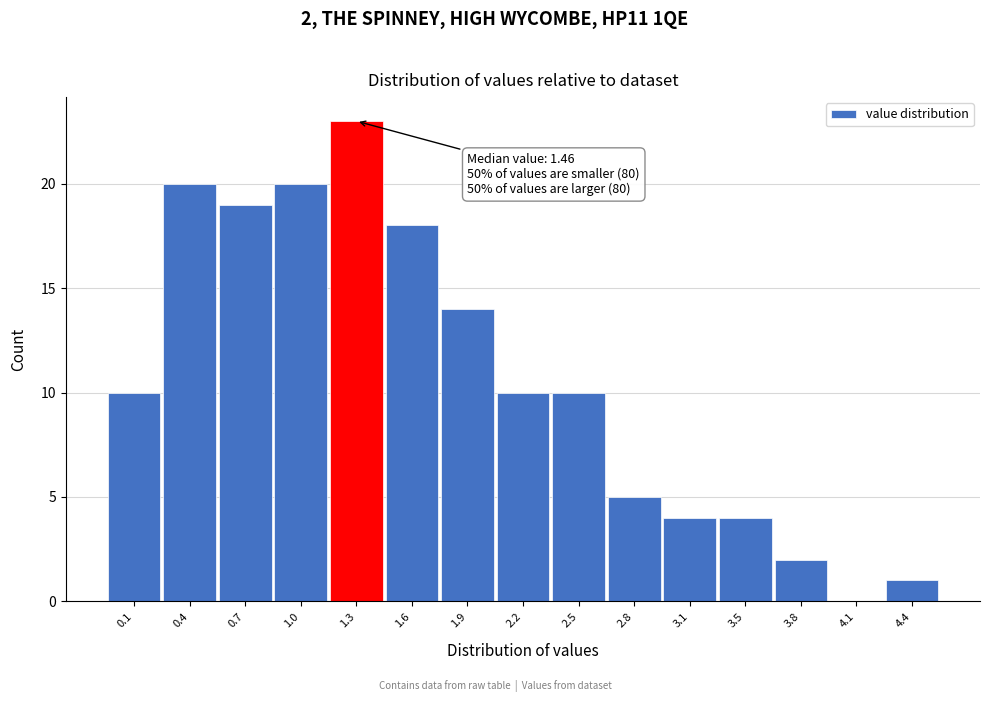

Reading left to right, what are all the values shown in this chart?

0.1=10	0.4=20	0.7=19	1.0=20	1.3=23	1.6=18	1.9=14	2.2=10	2.5=10	2.8=5	3.1=4	3.5=4	3.8=2	4.1=0	4.4=1